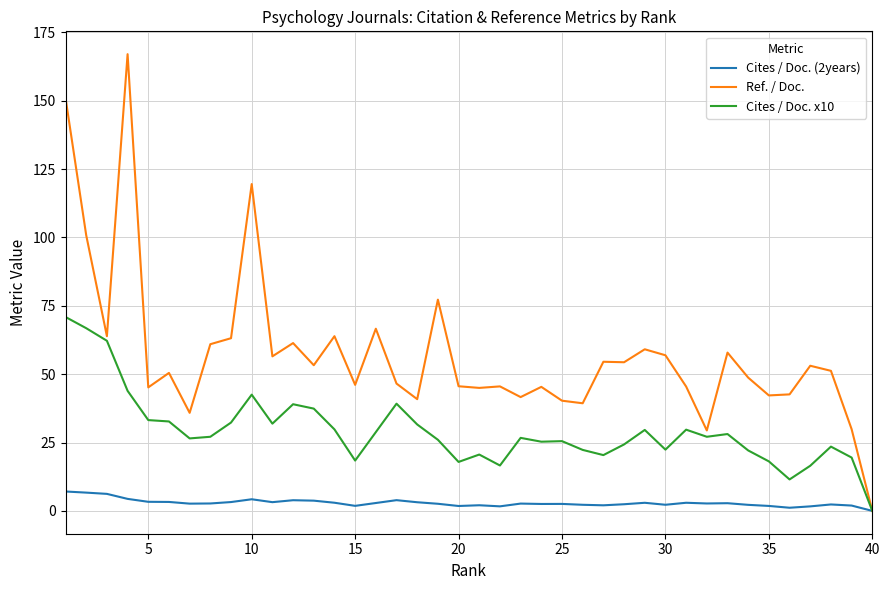

What is the sum of all Ref. / Doc. values?

2298.1